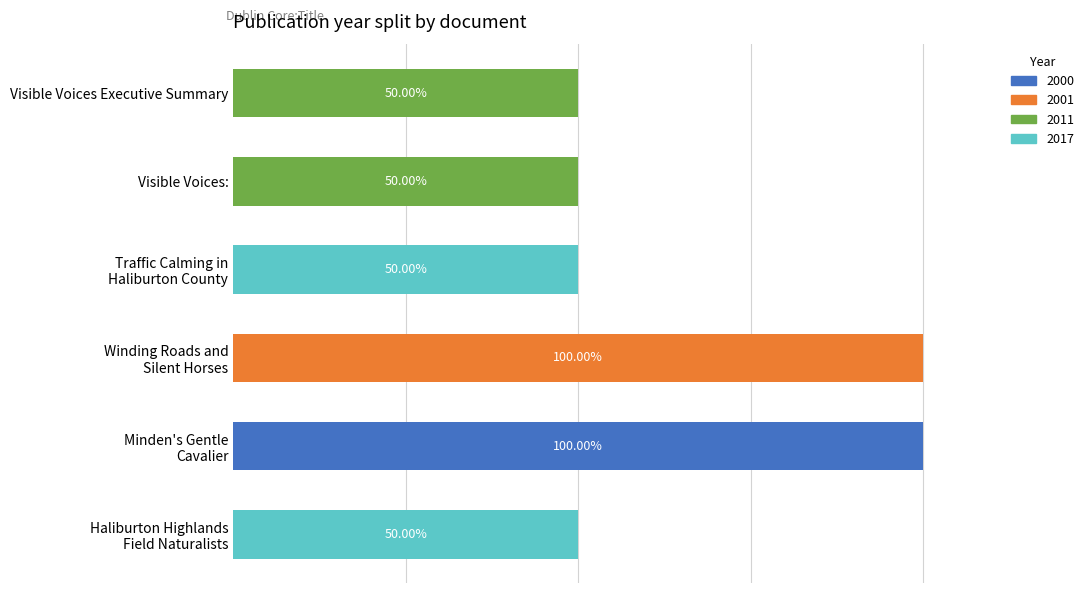

What are all the series names shown in the legend?

2000, 2001, 2011, 2017